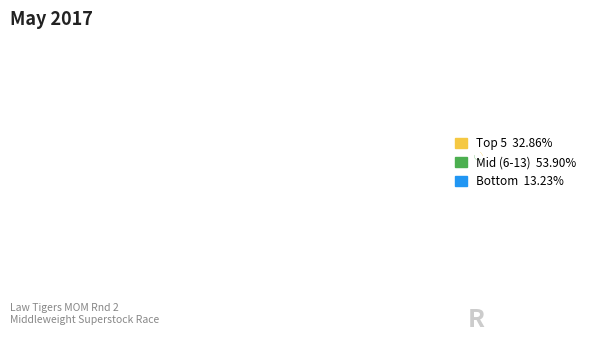

Is there a majority slice in this chart?

Yes